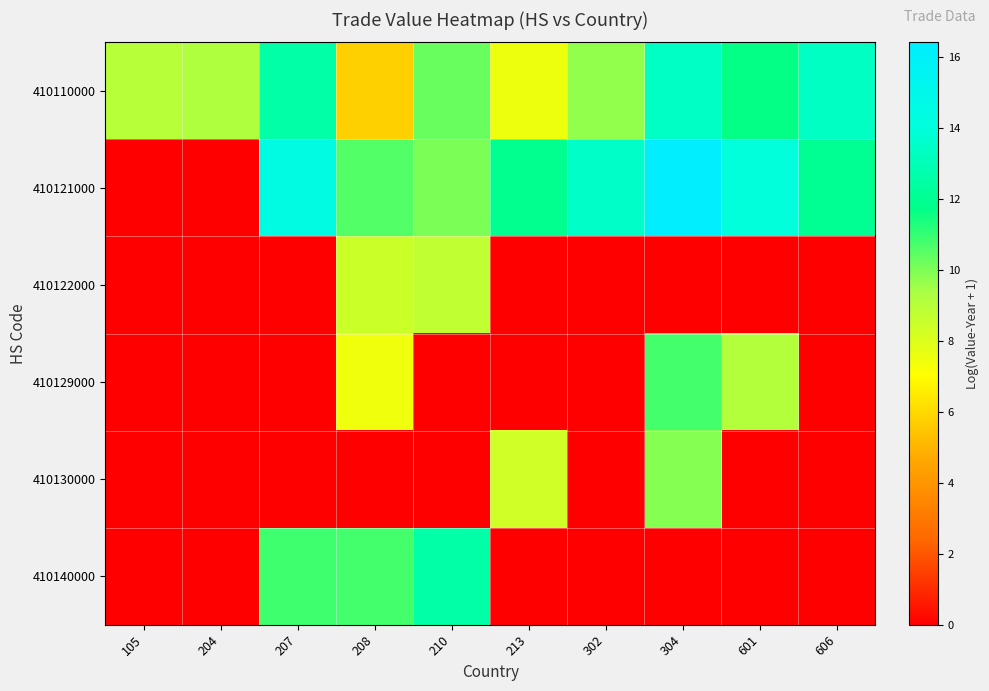

Which category has the highest value across all series?

304